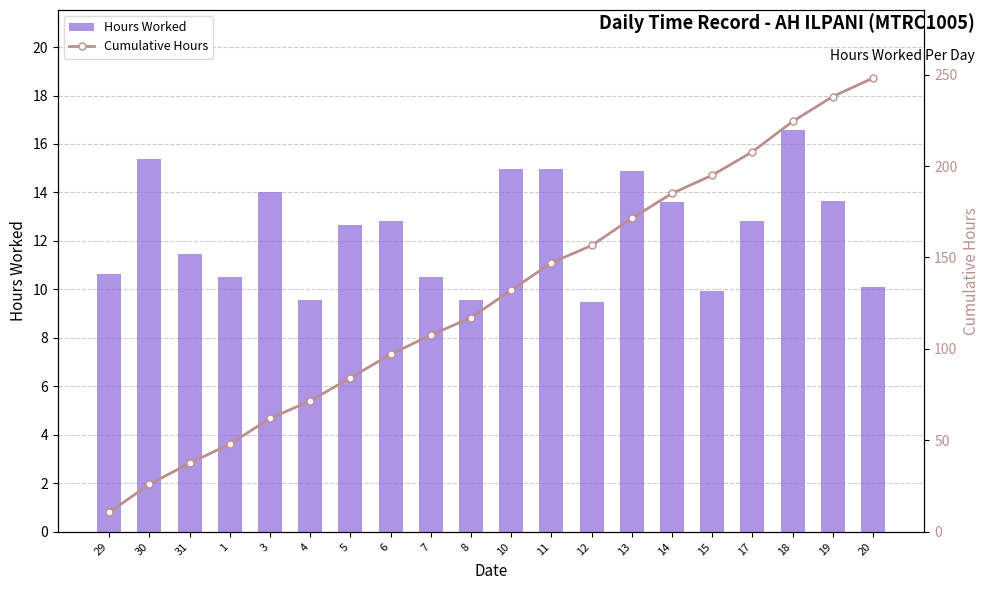

At which category is the sum across all series the highest?

20